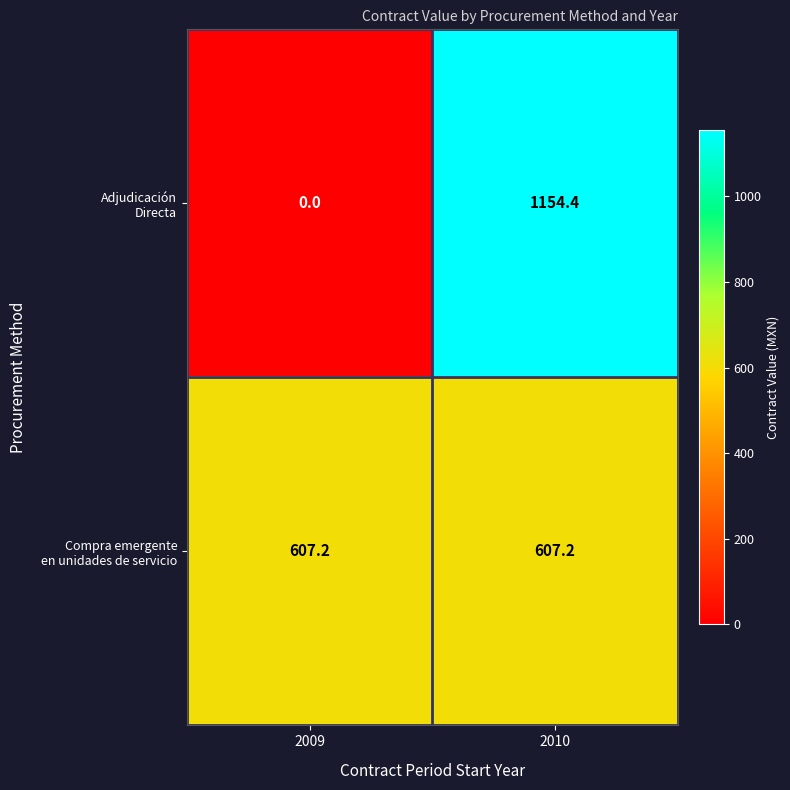

What is the total value across all series at 2009?

607.2